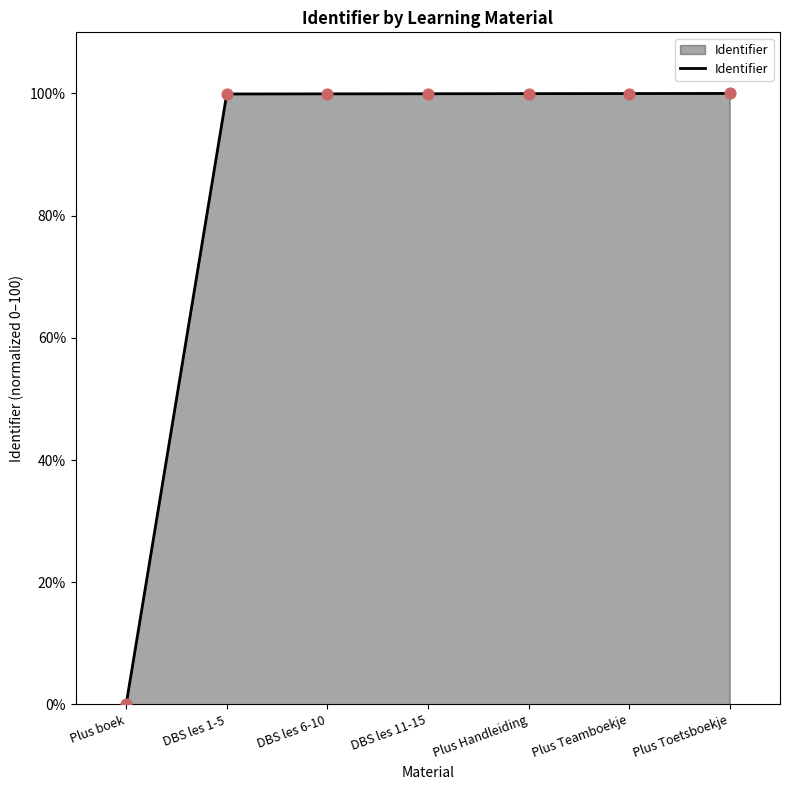

Which has a higher value, Plus Toetsboekje or Plus boek?

Plus Toetsboekje